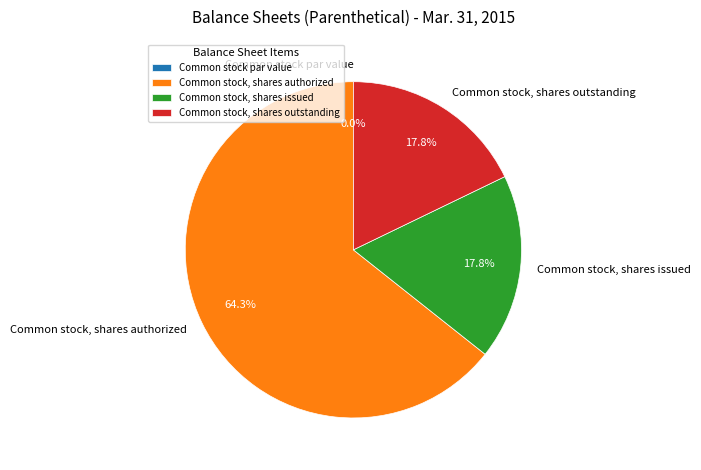

What is the smallest slice in the pie chart?

Common stock par value